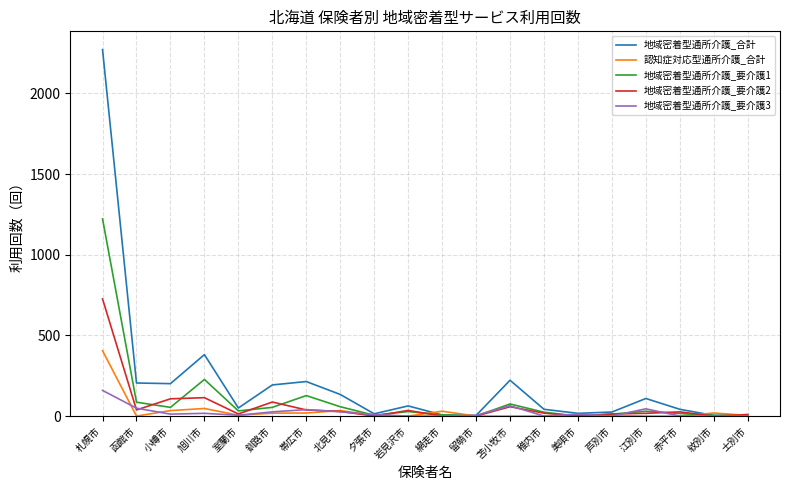

Which series has the widest spread of values?

地域密着型通所介護_合計